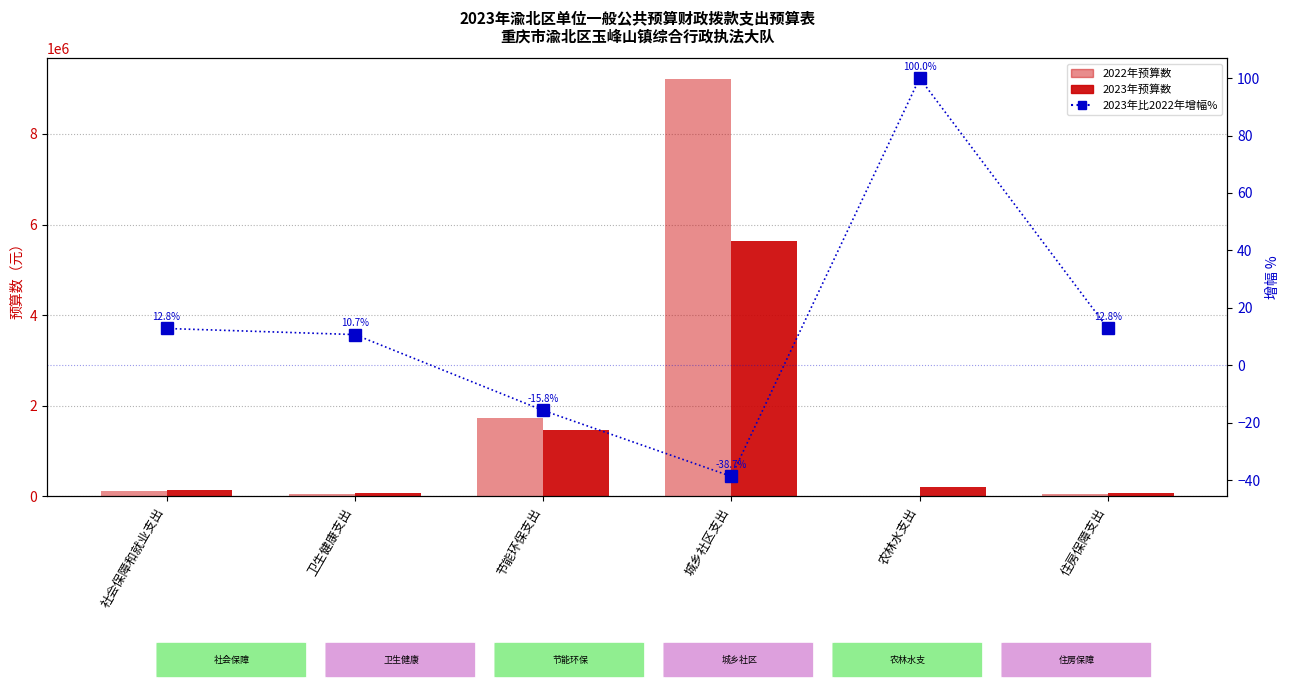

Reading right to left, what are all the values shown in this chart?

2022年预算数: 57967.2	0.0	9210261.0	1727661.3	57906.0	115934.4
2023年预算数: 65384.6	200000.0	5641376.5	1455500.0	64087.2	130769.3
2023年比2022年增幅%: 12.8	100.0	-38.7	-15.8	10.7	12.8